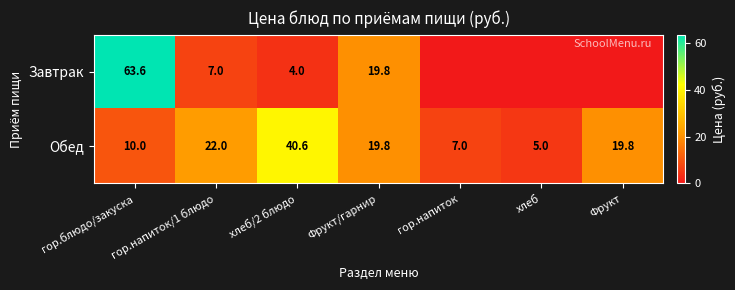

At гор.блюдо/закуска, list the series in order from smallest to largest.

Обед, Завтрак